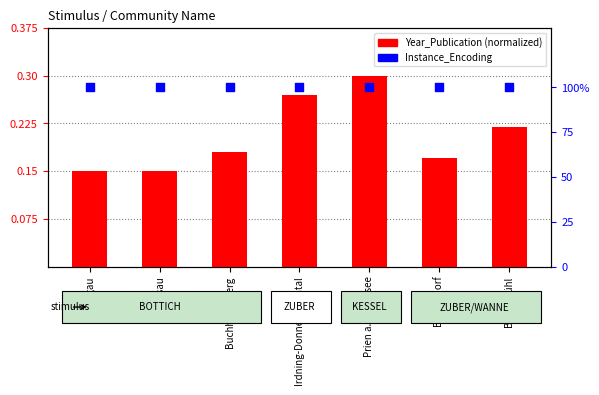

Is the value of Year_Publication (normalized) at Irdning-Donnersbachtal greater than the value of Instance_Encoding at Bad Endorf?

No